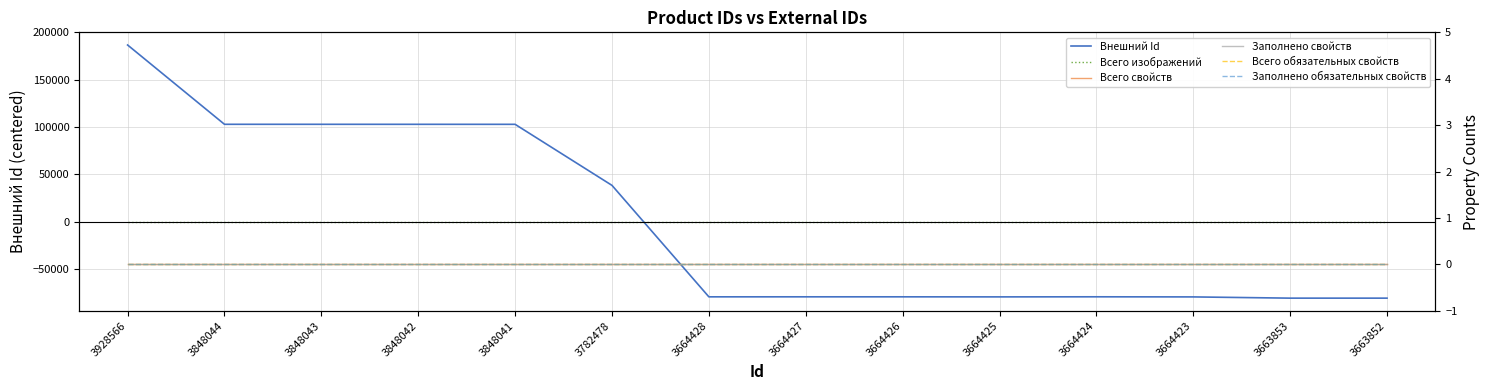

Which label corresponds to the largest value in the chart?

3928566